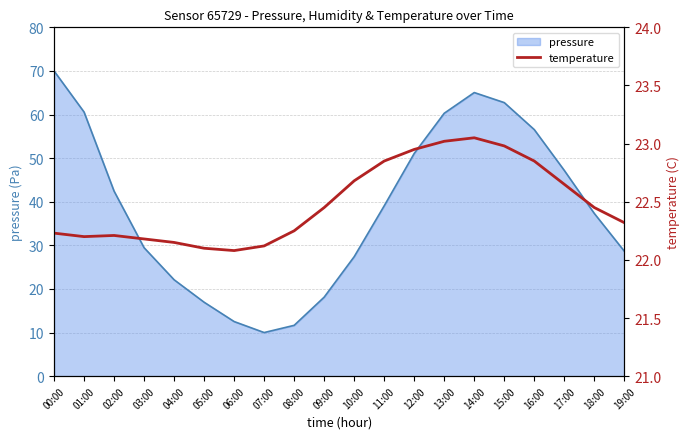

Reading left to right, what are all the values shown in this chart?

00:00=22.2	01:00=22.2	02:00=22.2	03:00=22.2	04:00=22.1	05:00=22.1	06:00=22.1	07:00=22.1	08:00=22.2	09:00=22.4	10:00=22.7	11:00=22.9	12:00=22.9	13:00=23.0	14:00=23.1	15:00=23.0	16:00=22.9	17:00=22.6	18:00=22.4	19:00=22.3